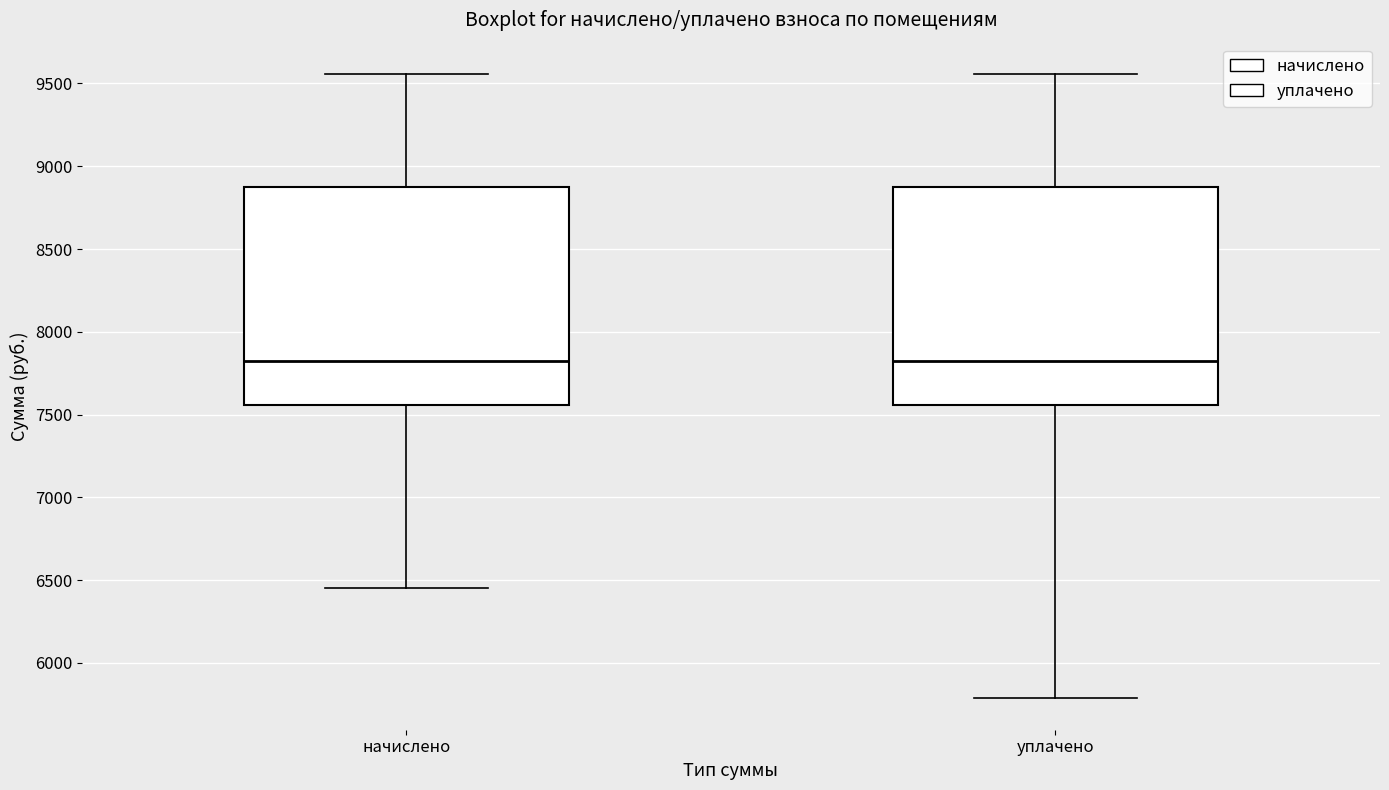

Reading left to right, transcribe this box plot: for each box, give where its median line is, the range the box spans, and where its two whiskers end, as read against the y-axis. The values are not printed on the chart, so give them approximately, as read against the axis.

начислено: median 7800, box 7550 to 8900, whiskers 6450 to 9550
уплачено: median 7800, box 7550 to 8900, whiskers 5800 to 9550